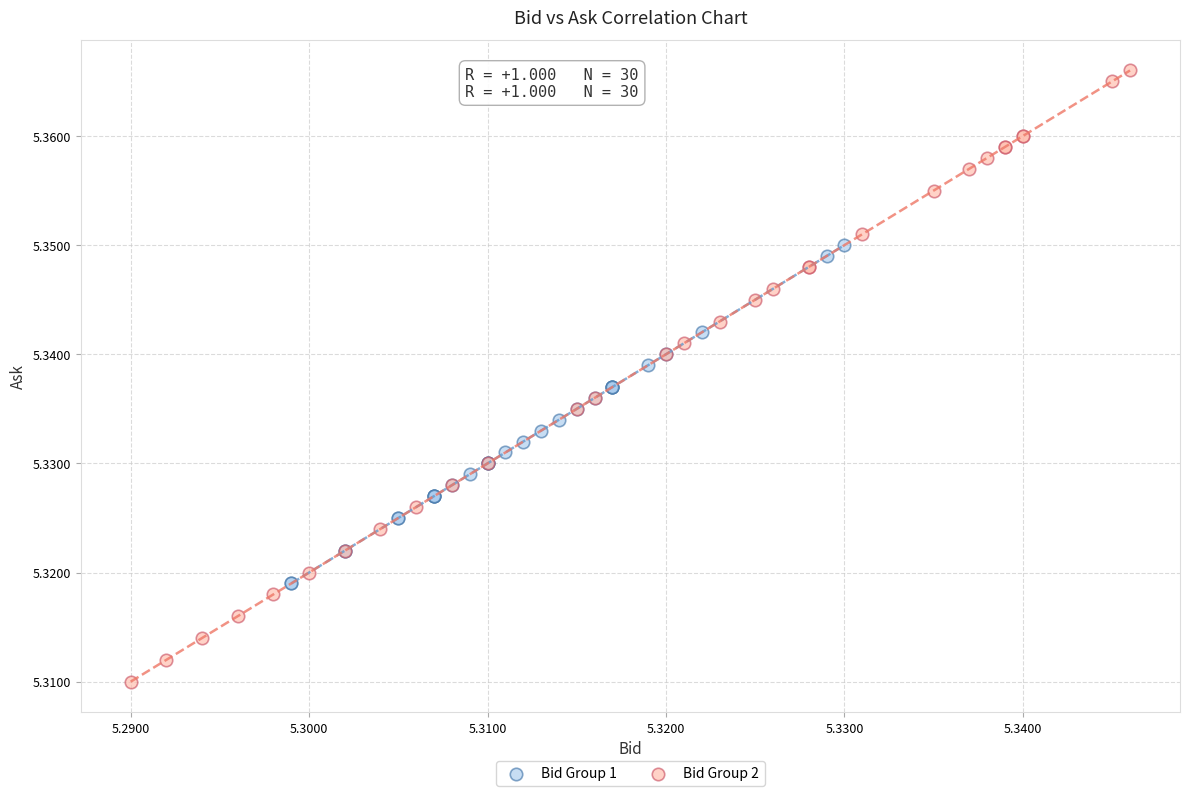

Which series has the widest spread of Y values?

Bid Group 2